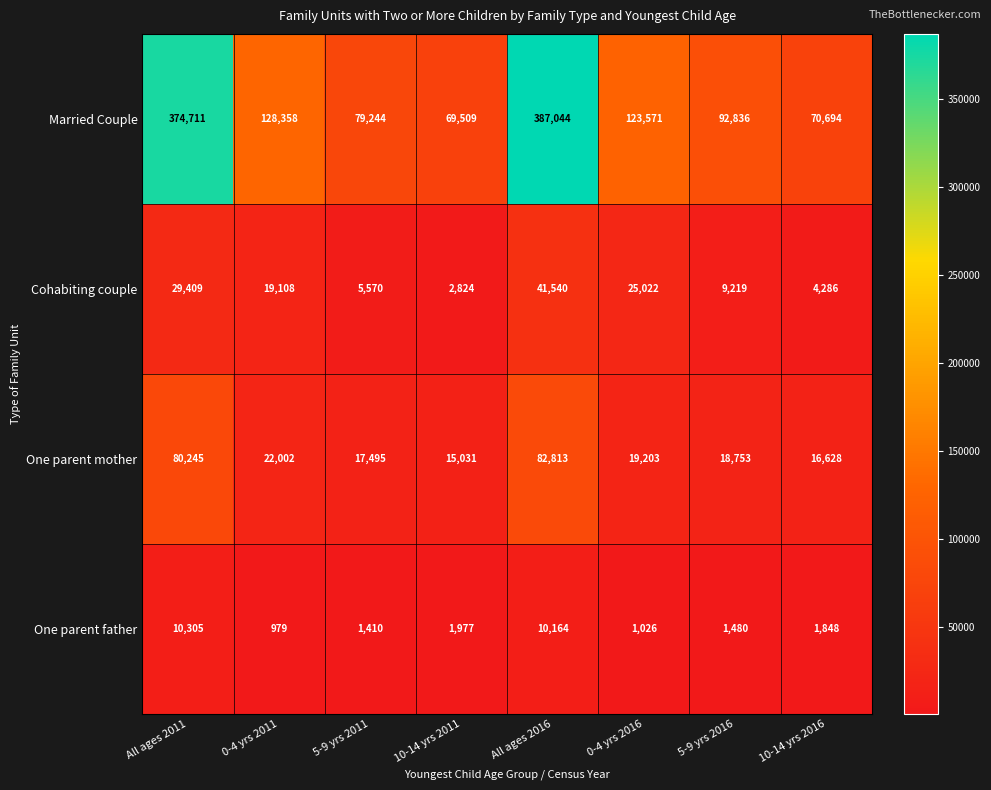

Which category has the lowest value in the Cohabiting couple series?

10-14 yrs 2011